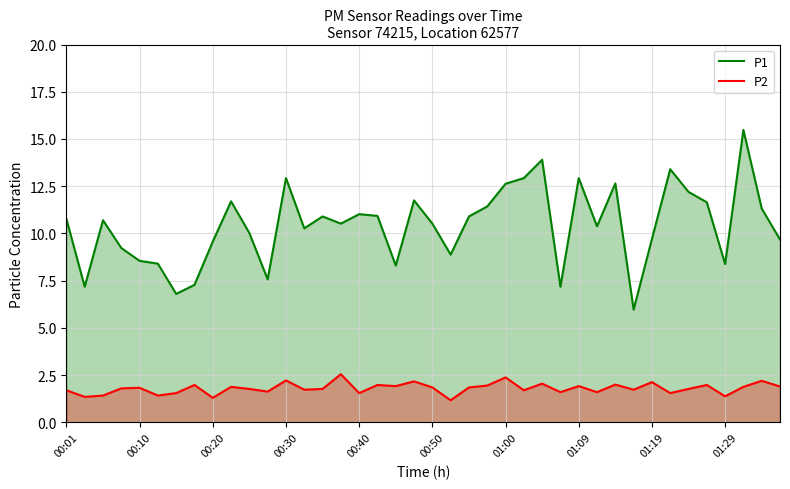

Does the chart display data point markers on the line(s)?

No